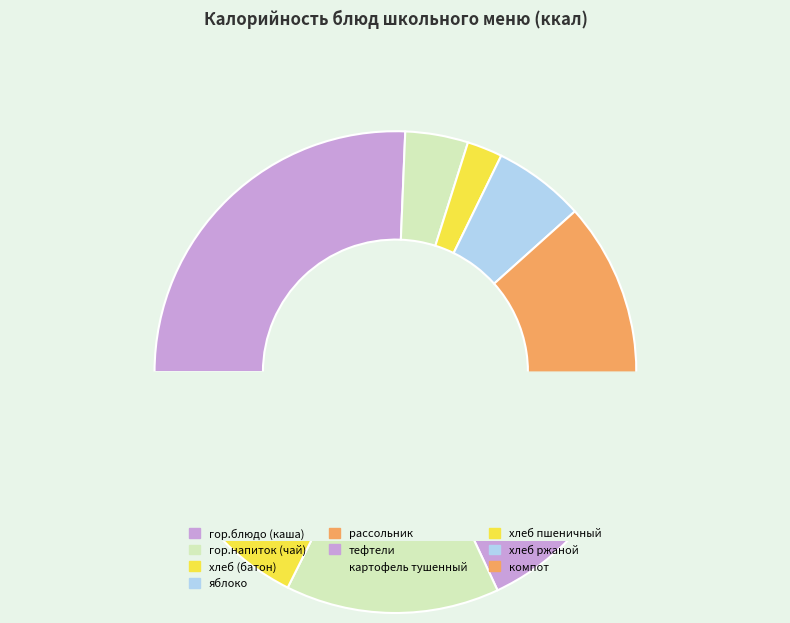

To the nearest percent, what is the difference between the largest and smallest slice percentages?

23%